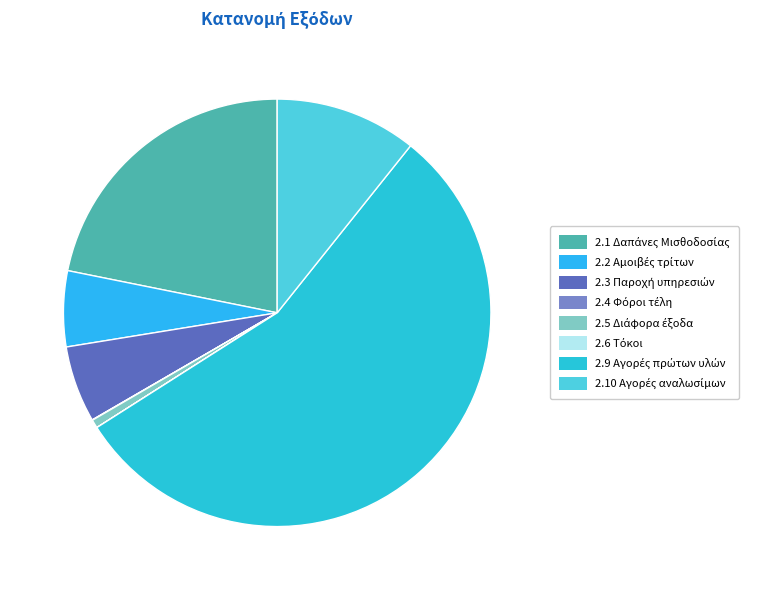

Combined, do 2.3 Παροχή υπηρεσιών and 2.6 Τόκοι account for over 50%?

No